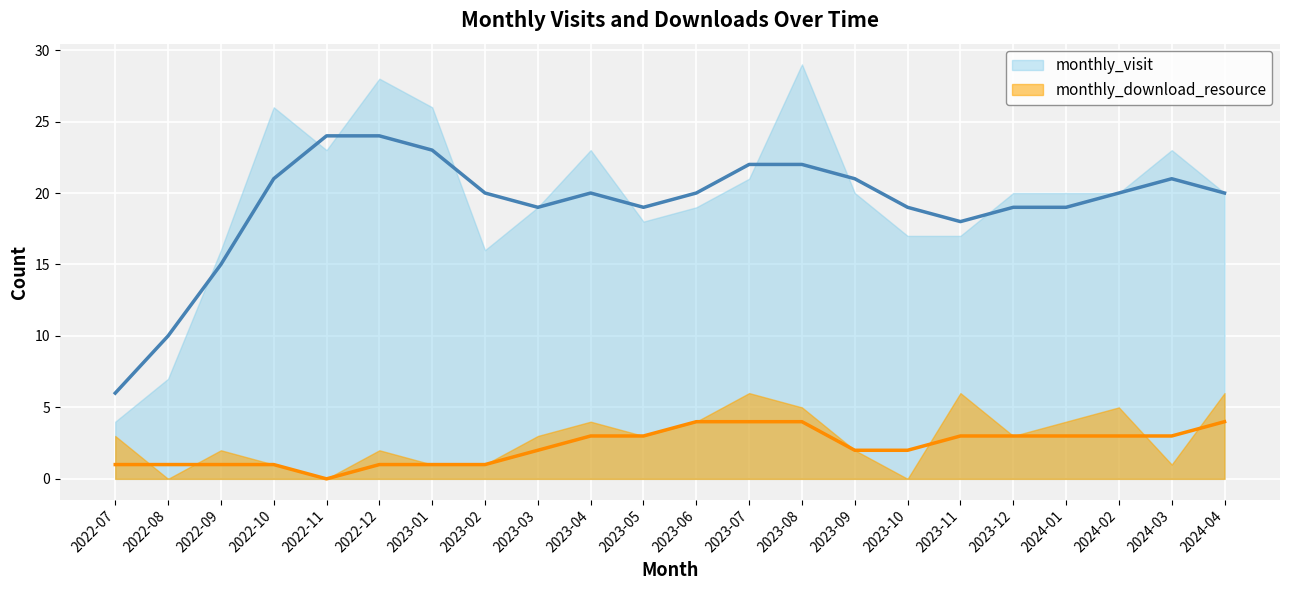

Rank the categories by monthly_download_resource value from highest to lowest.

2023-07, 2023-11, 2024-04, 2023-08, 2024-02, 2023-04, 2023-06, 2024-01, 2022-07, 2023-03, 2023-05, 2023-12, 2022-09, 2022-12, 2023-09, 2022-10, 2023-01, 2023-02, 2024-03, 2022-08, 2022-11, 2023-10